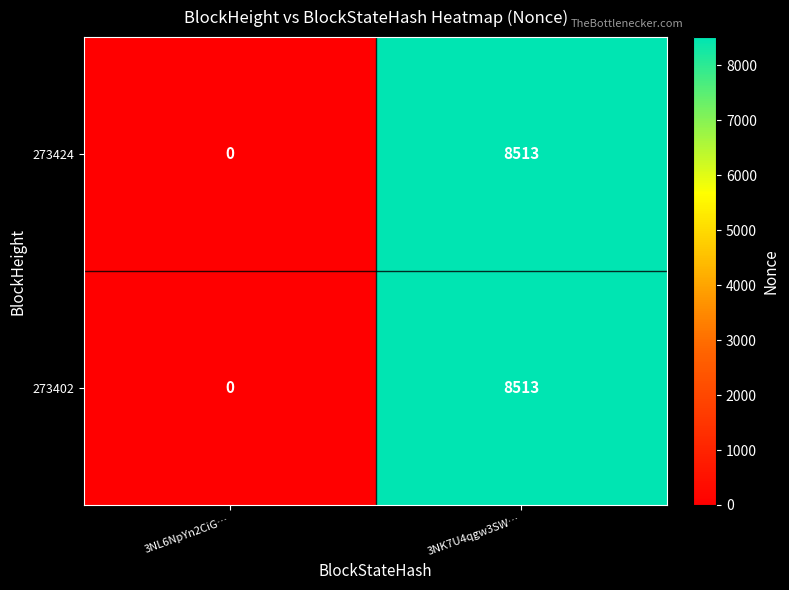

Reading left to right, list all the values displayed in this chart.

273424: 0	8513
273402: 0	8513